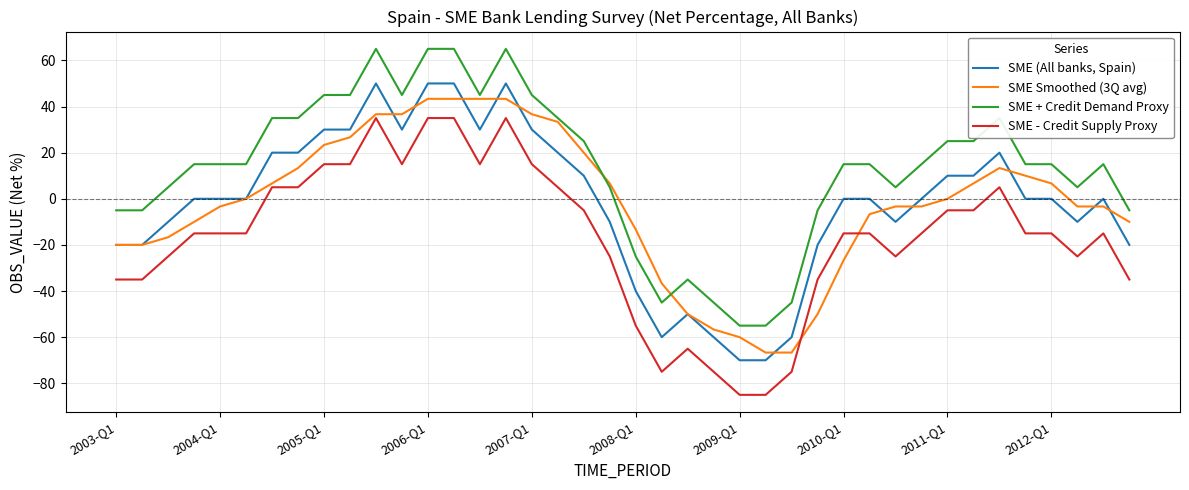

True or false: SME Smoothed (3Q avg) and SME - Credit Supply Proxy cross at least once.

True